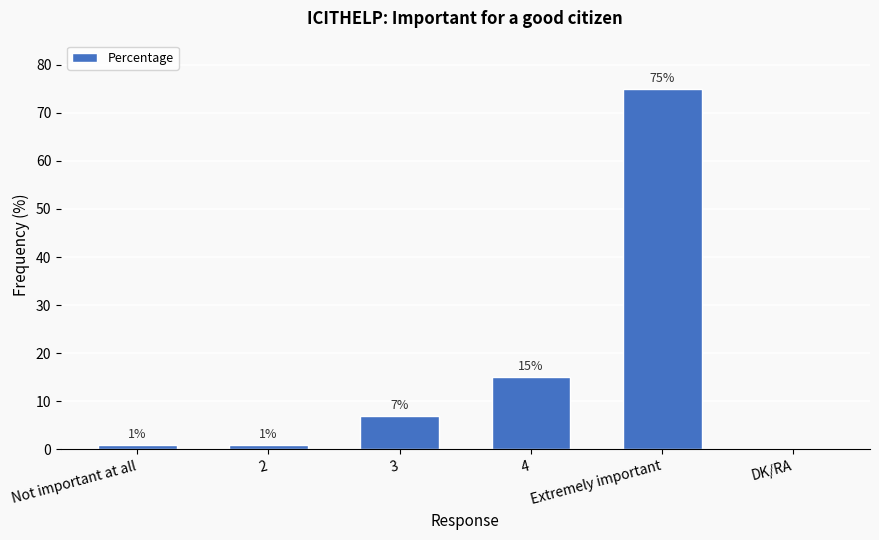

Reading left to right, list all the values displayed in this chart.

1	1	7	15	75	0